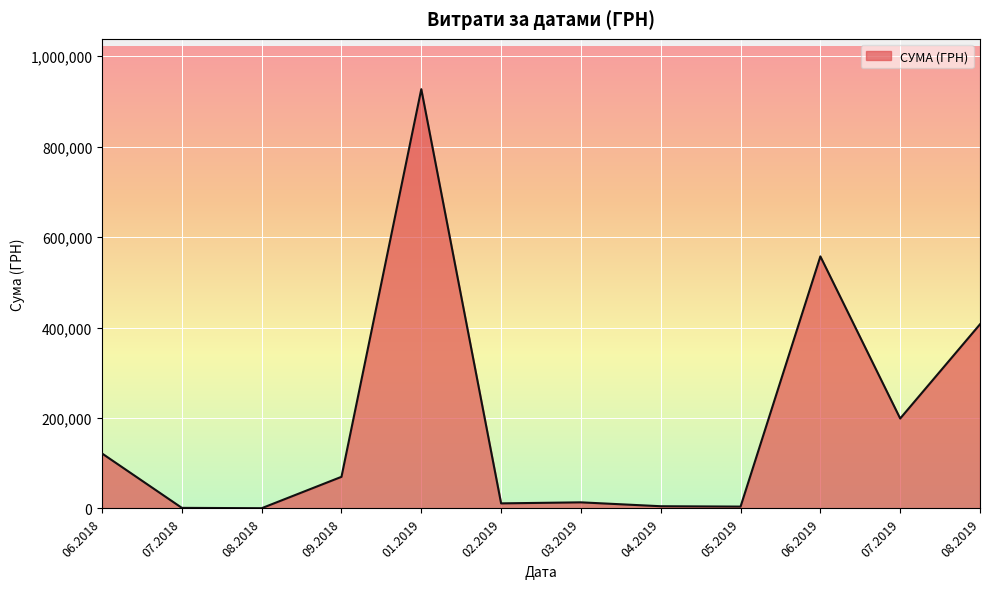

The value at 06.2019 is 914550.7. True or false?

False